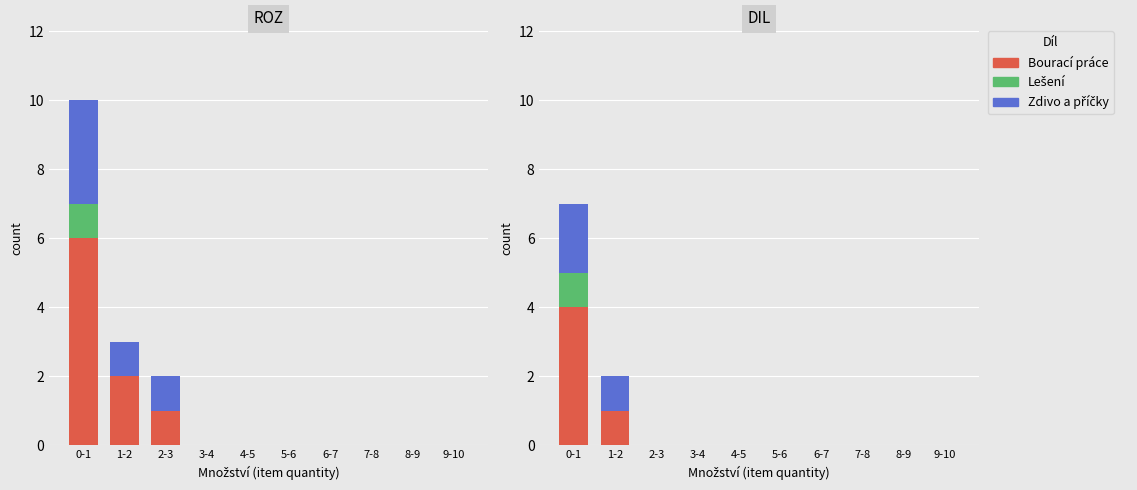

How many series are shown in this chart?

3